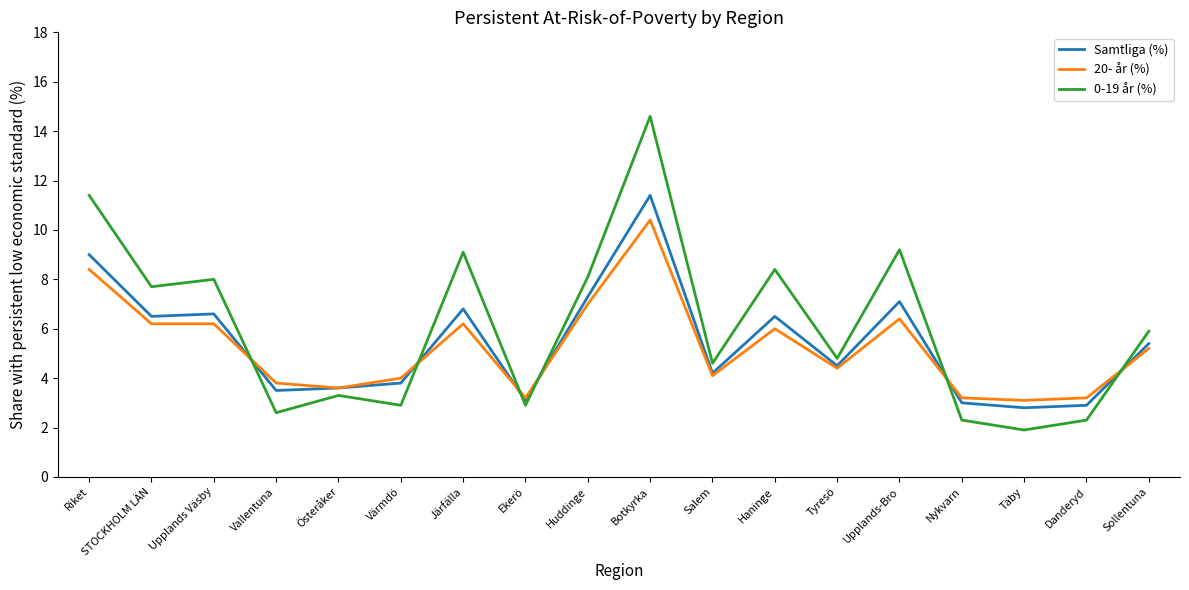

Is the value of 0-19 år (%) at Täby greater than the value of 20- år (%) at Riket?

No